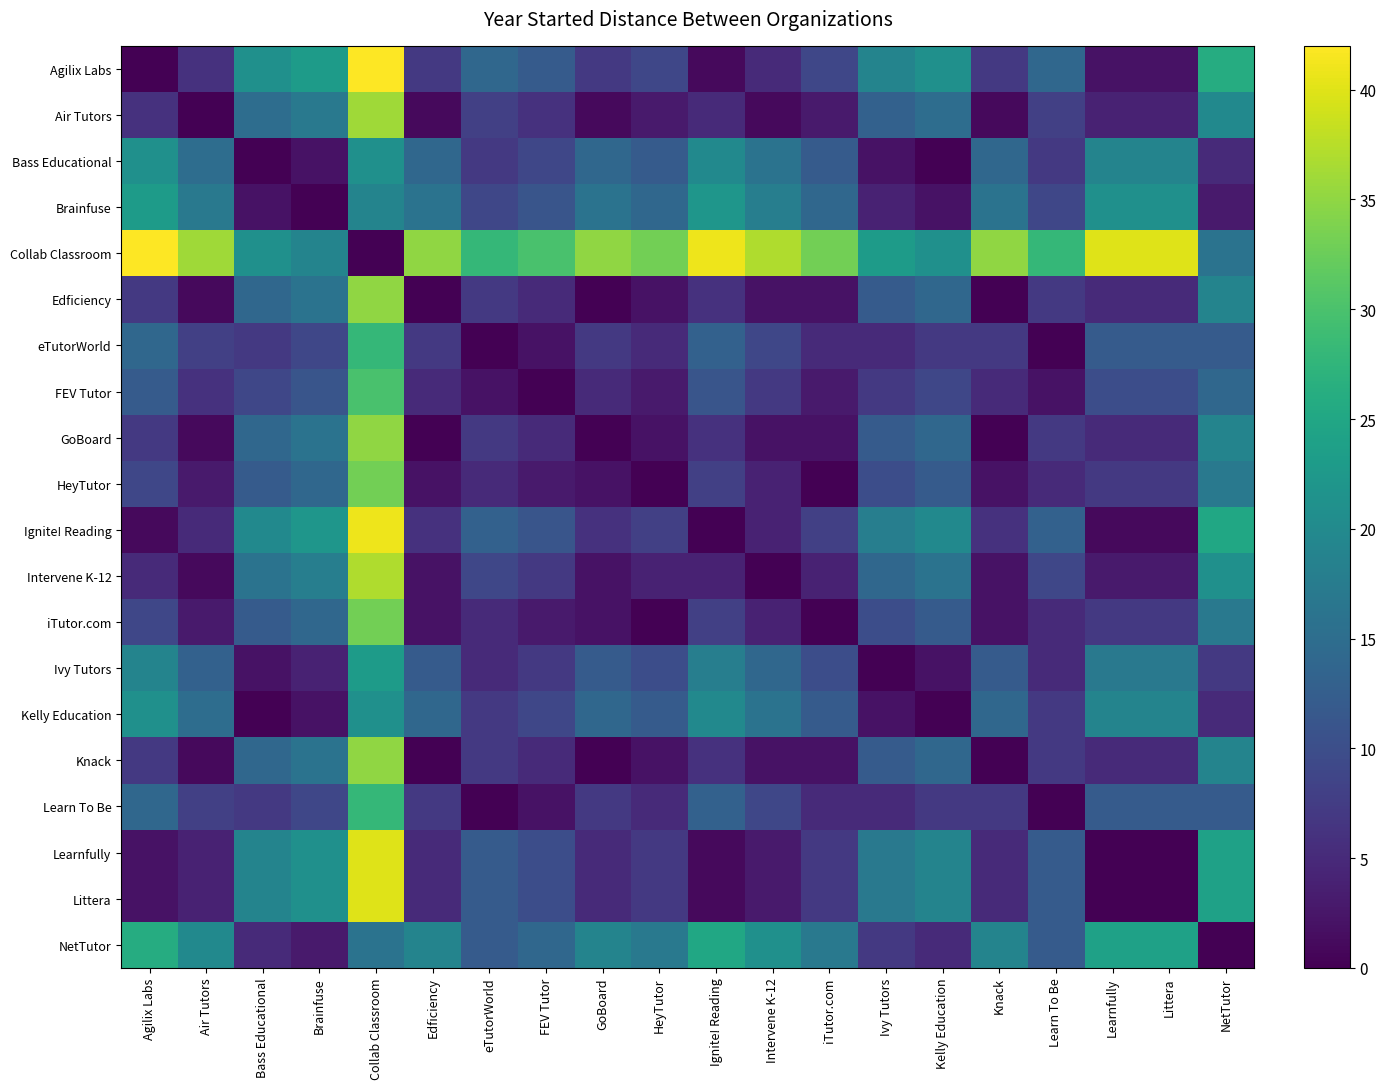

Which series has the largest total across all categories?

Collab Classroom